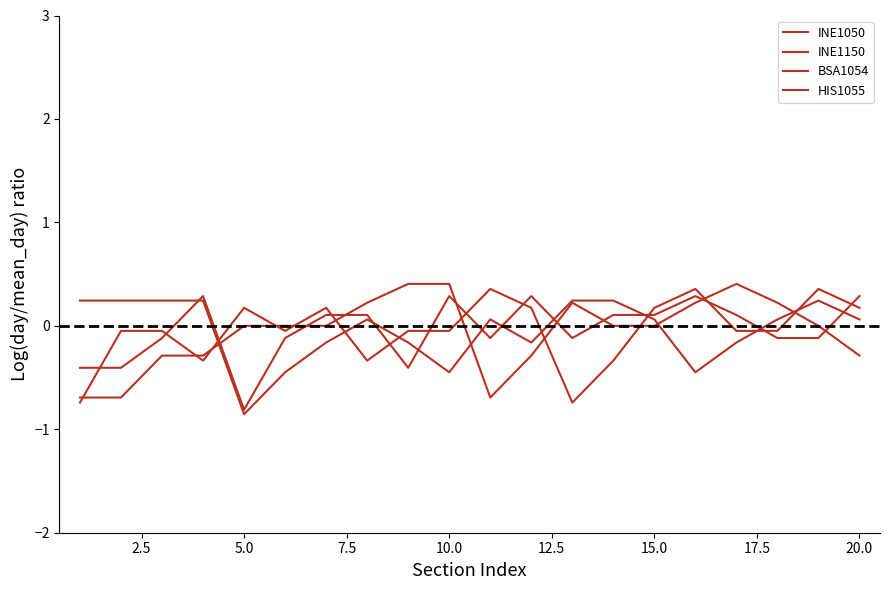

In HIS1055, how many points are lower than both neighbors (excluding endpoints)?

4